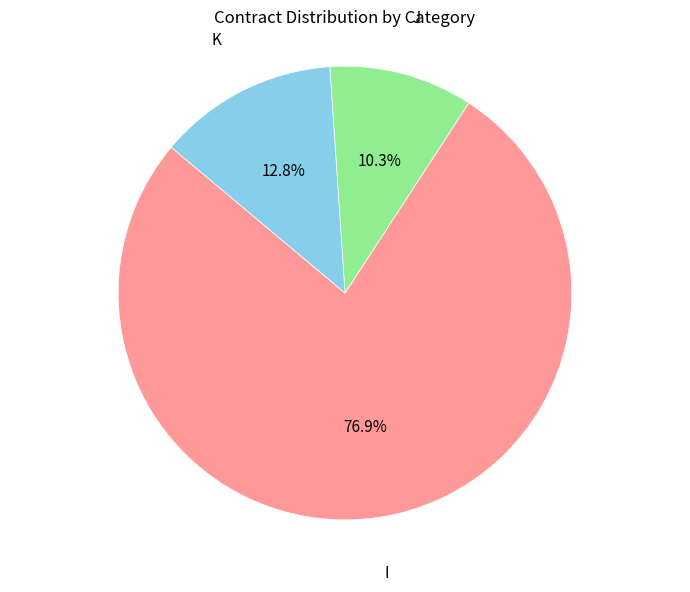

Is there a majority slice in this chart?

Yes